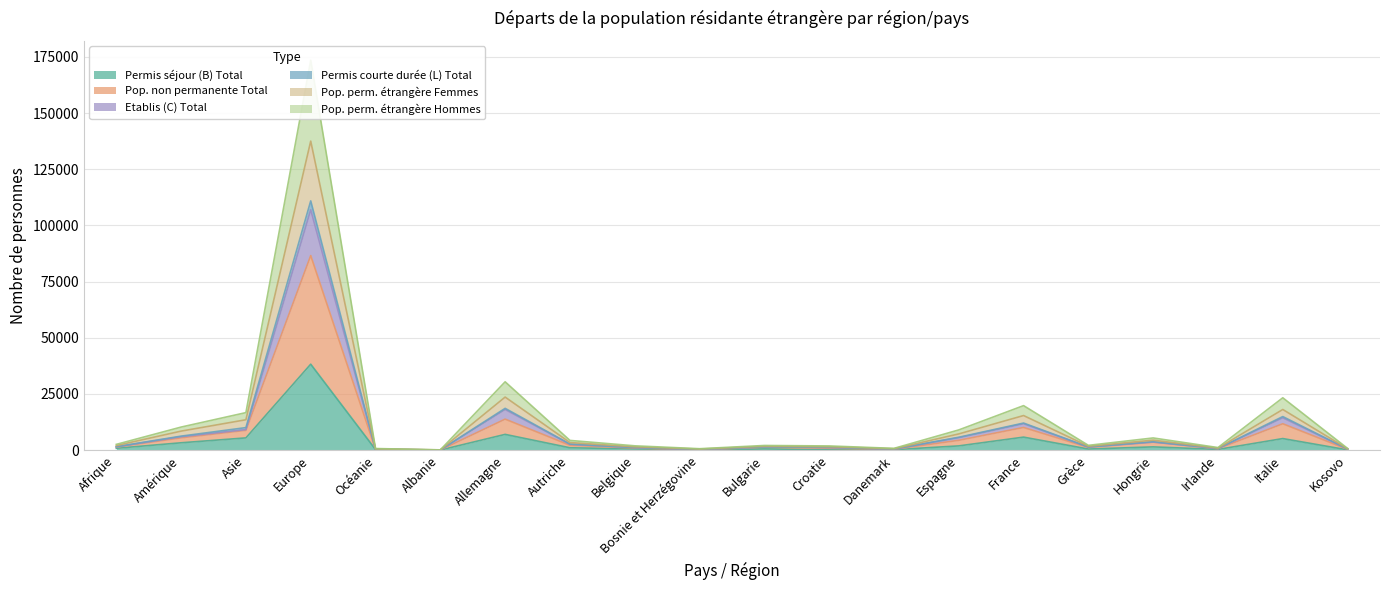

Rank the series at Kosovo from lowest to highest value.

Permis séjour (B) Total, Permis courte durée (L) Total, Pop. non permanente Total, Etablis (C) Total, Pop. perm. étrangère Femmes, Pop. perm. étrangère Hommes